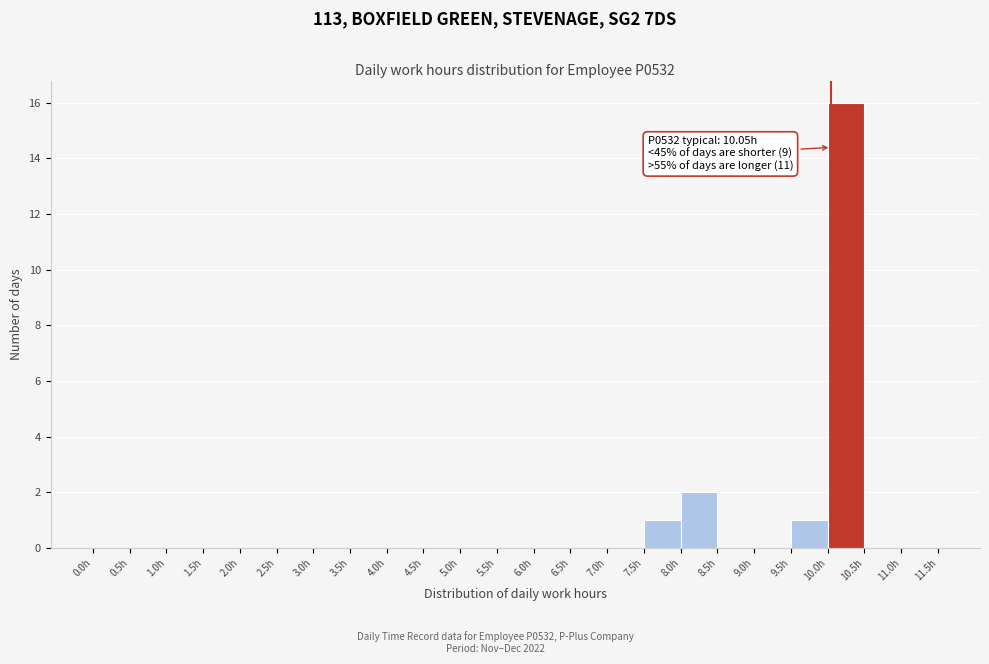

Over which range of the x-axis is the bar tallest?

10.0 to 10.5